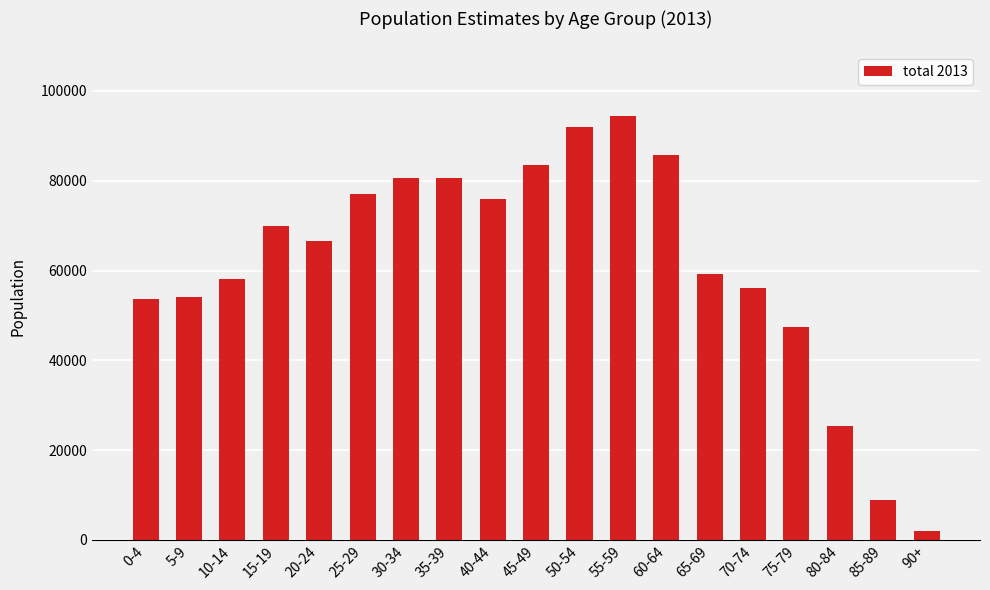

The value at 80-84 is 35848. True or false?

False